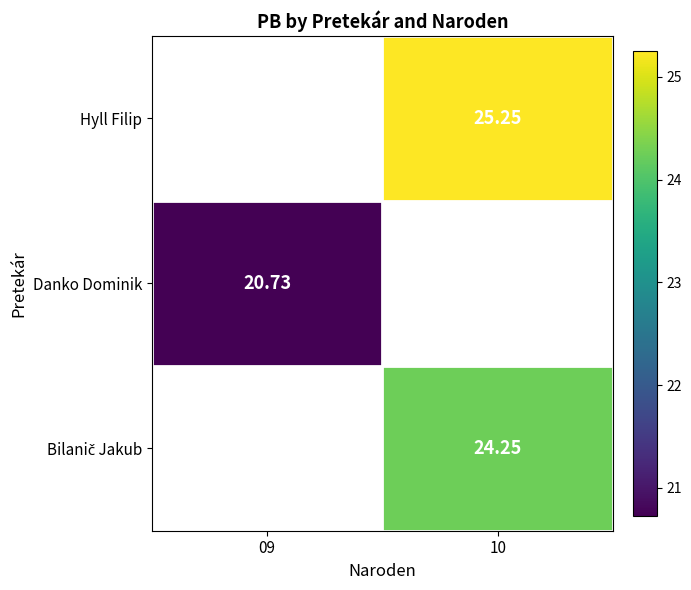

The value of Danko Dominik at 09 is 20.7. True or false?

True